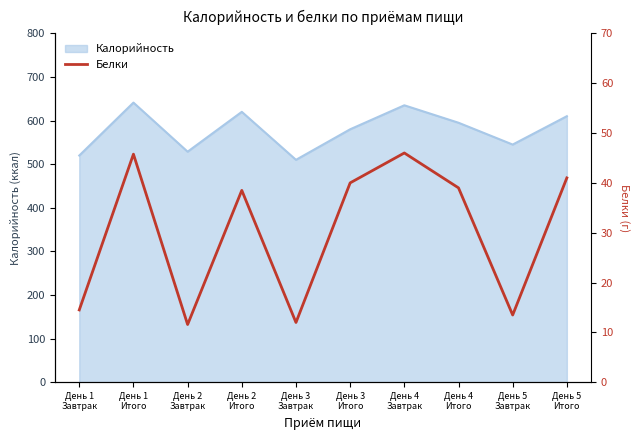

What is the lowest value of the Калорийность series?

510.0